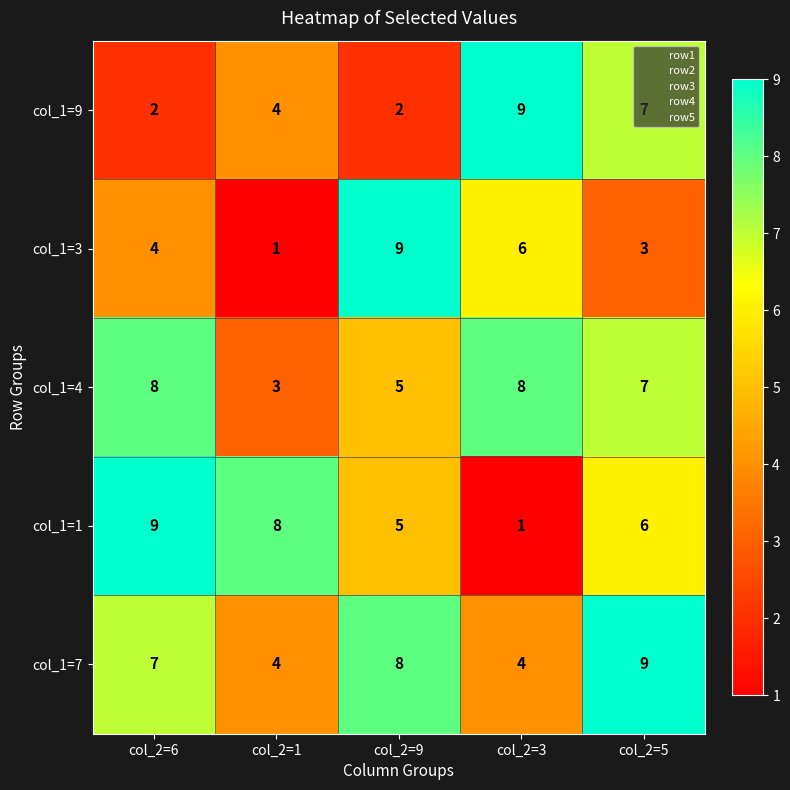

Which series changed the most between col_2=1 and col_2=3?

col_1=1